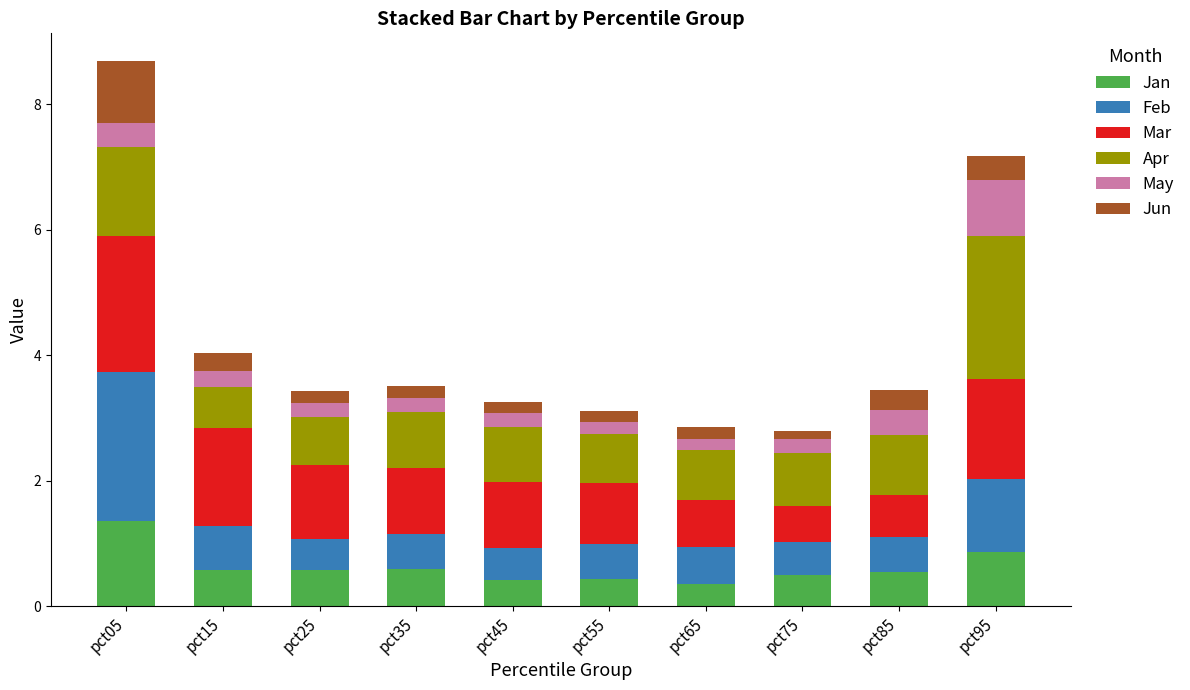

What is the sum of the Jan values at pct35 and pct85?

1.1